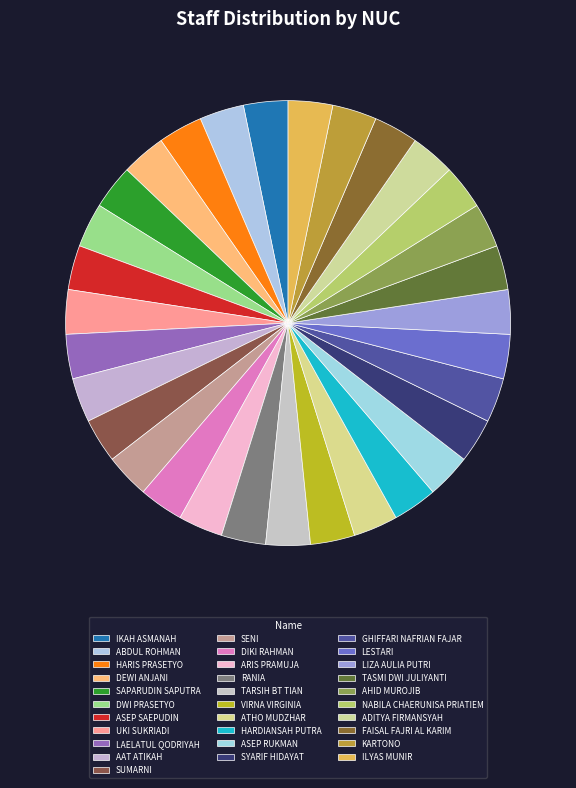

Is RANIA the majority of the pie?

No